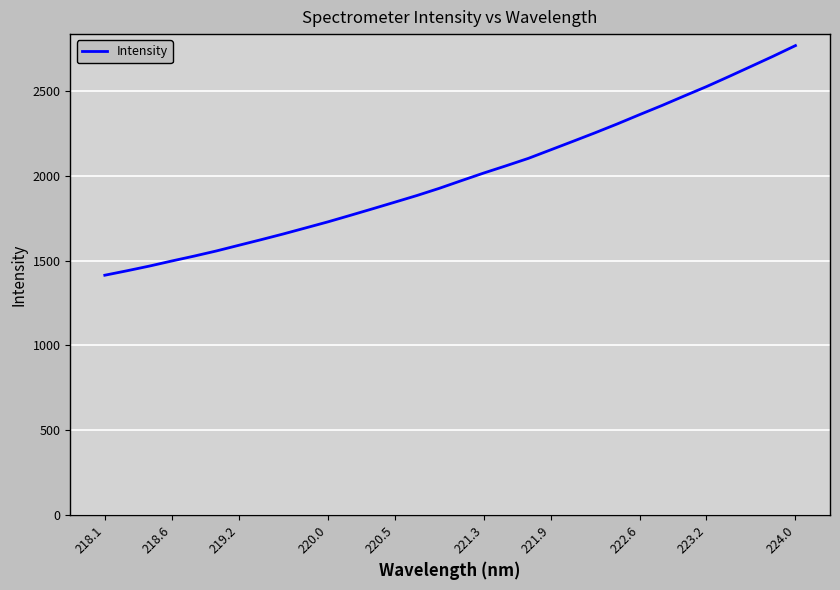

What is the greatest value displayed?

2769.8